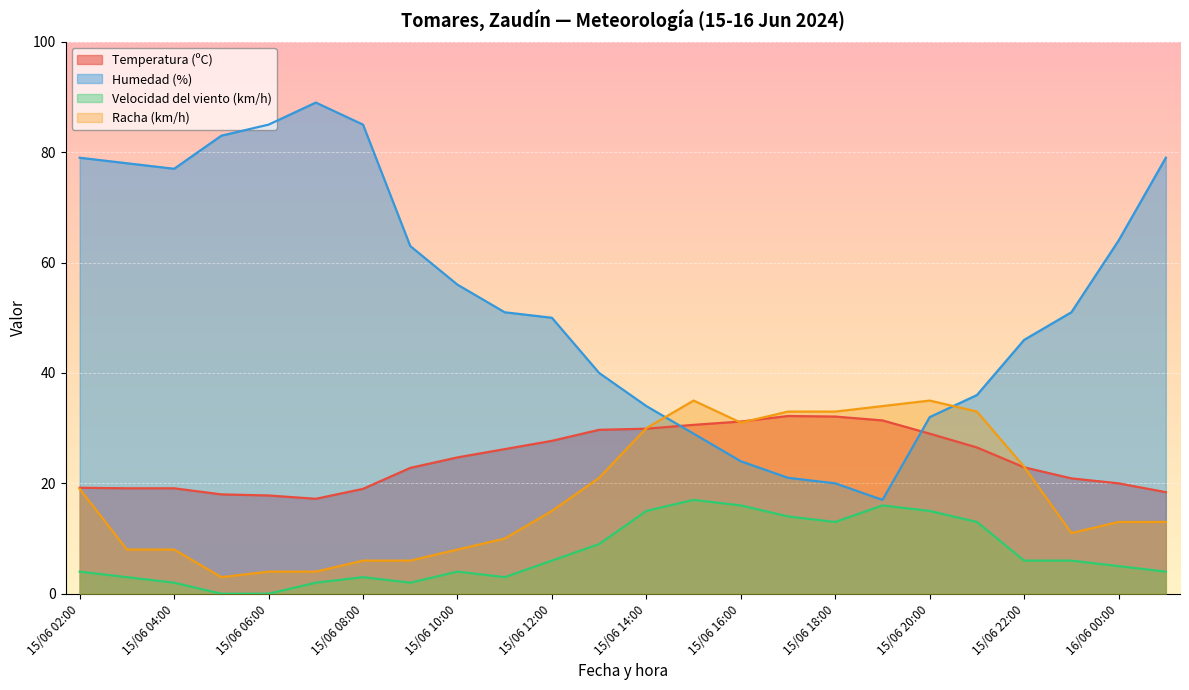

What is the difference between the maximum and minimum values in the Temperatura (ºC) series?

15.0